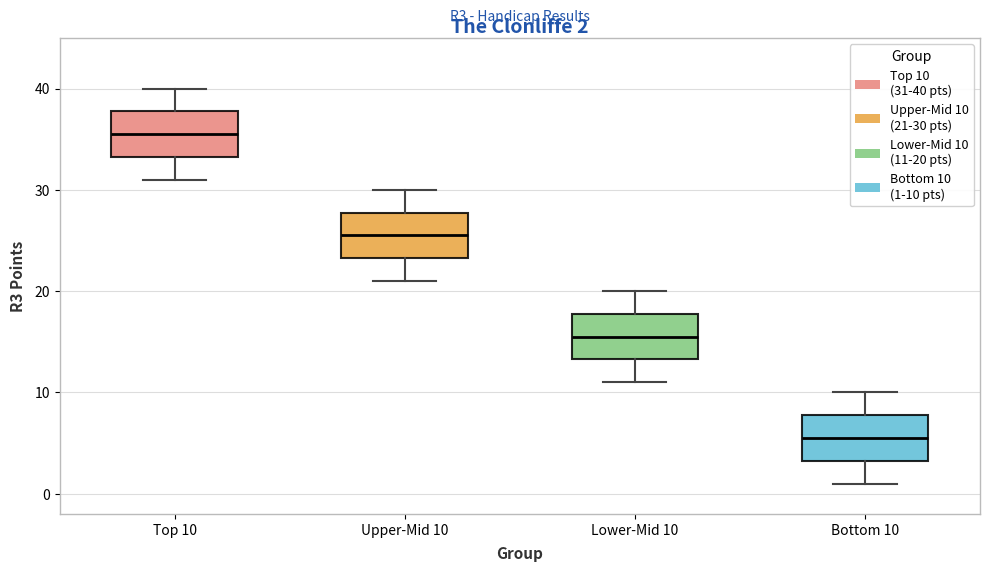

Which box's median line is the highest?

Top 10